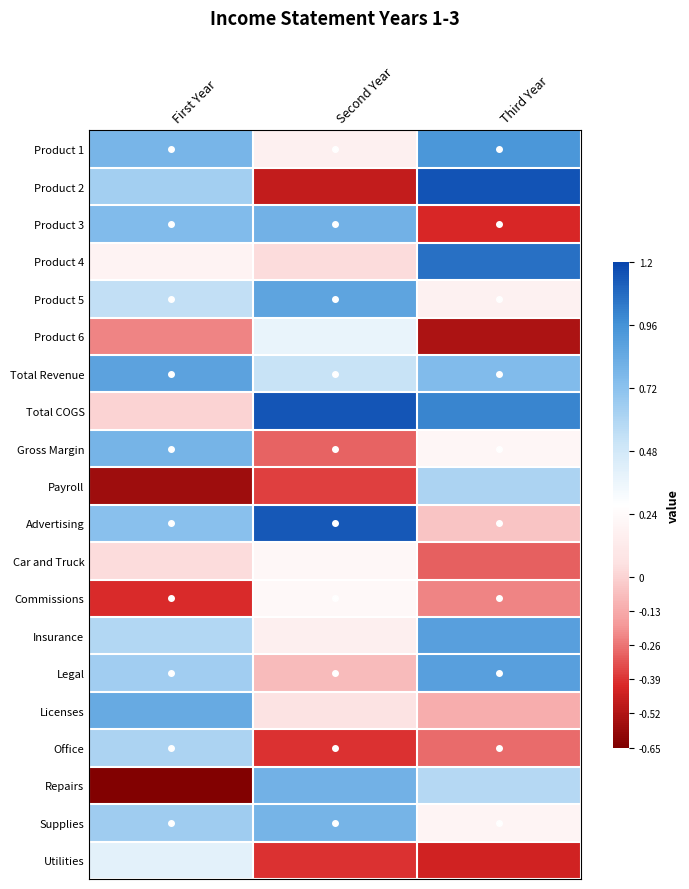

Between Third Year and Second Year, which is larger?

Third Year